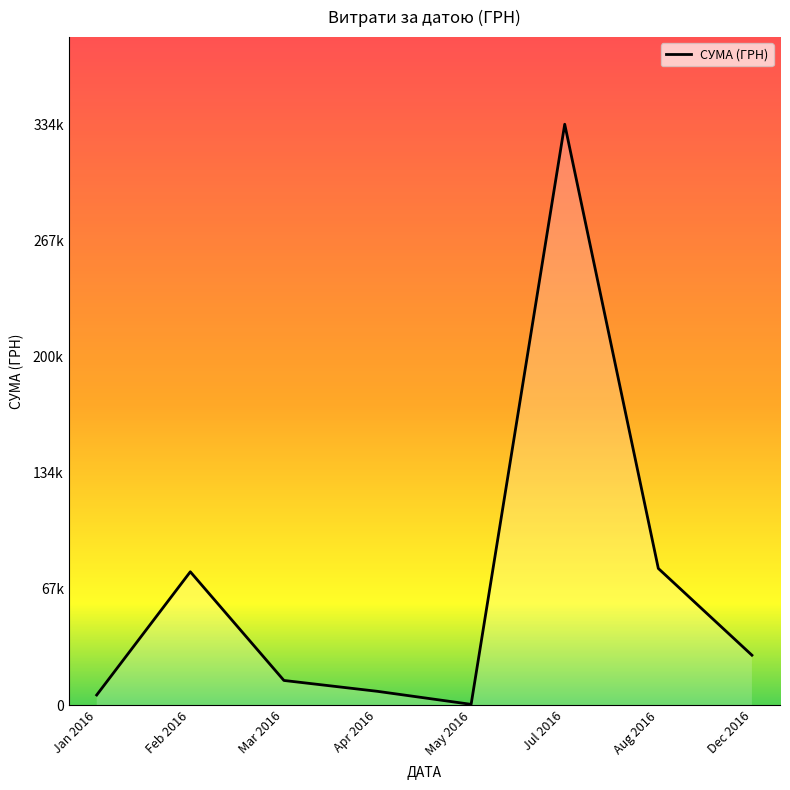

Rank the categories by value from lowest to highest.

May 2016, Jan 2016, Apr 2016, Mar 2016, Dec 2016, Feb 2016, Aug 2016, Jul 2016